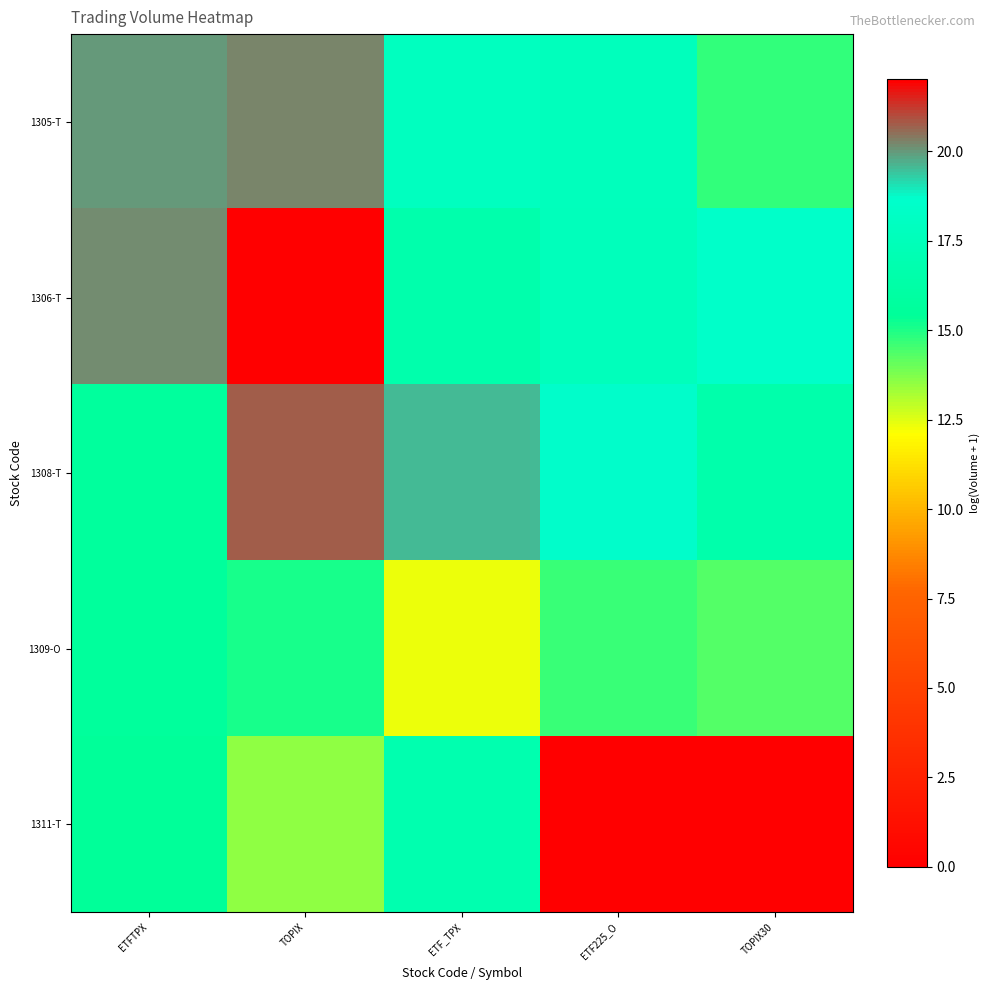

Count the number of data series in this chart.

5